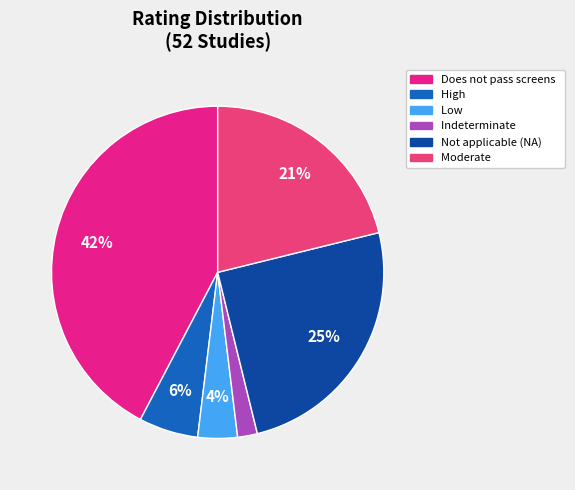

How many slices are in this pie chart?

6